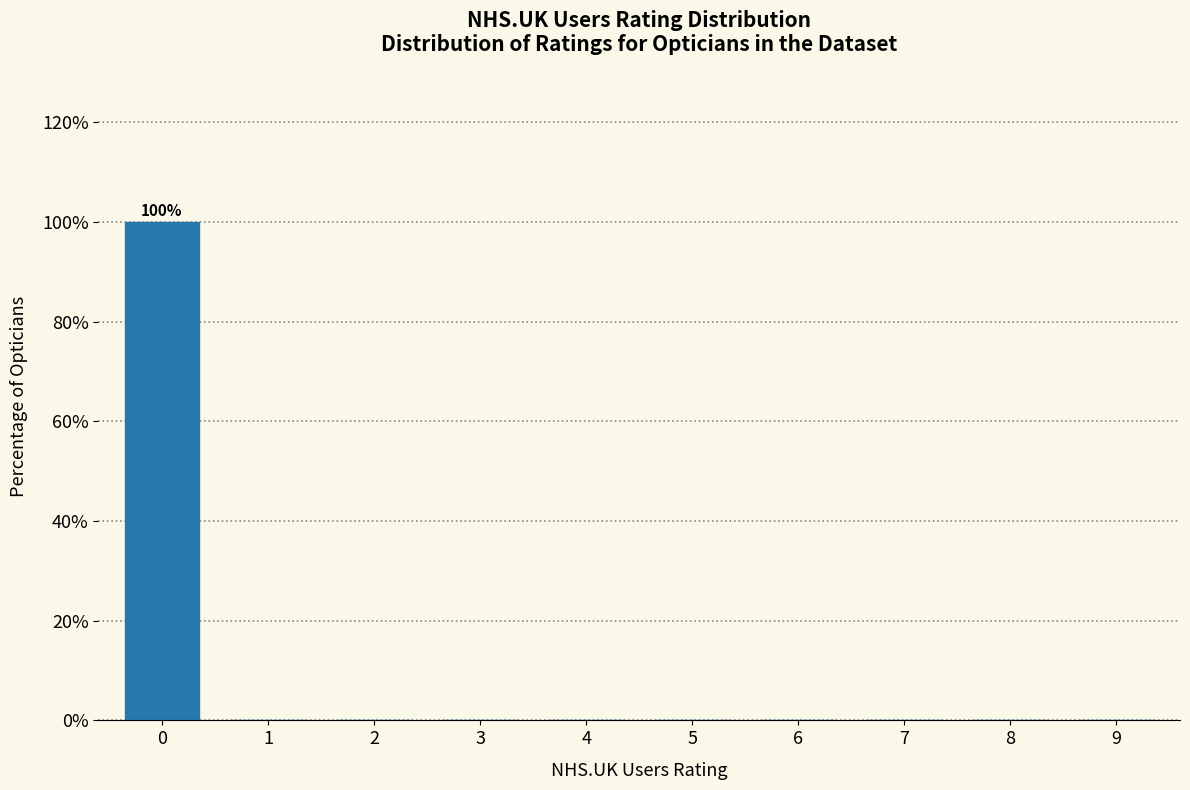

Reading left to right, what are all the values shown in this chart?

0=100	1=0	2=0	3=0	4=0	5=0	6=0	7=0	8=0	9=0